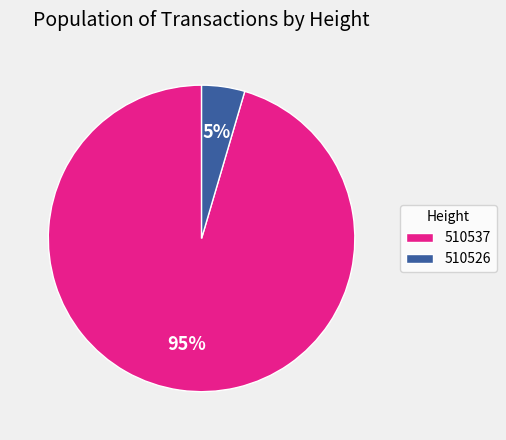

To the nearest percent, what percentage of the pie is 510537?

95%